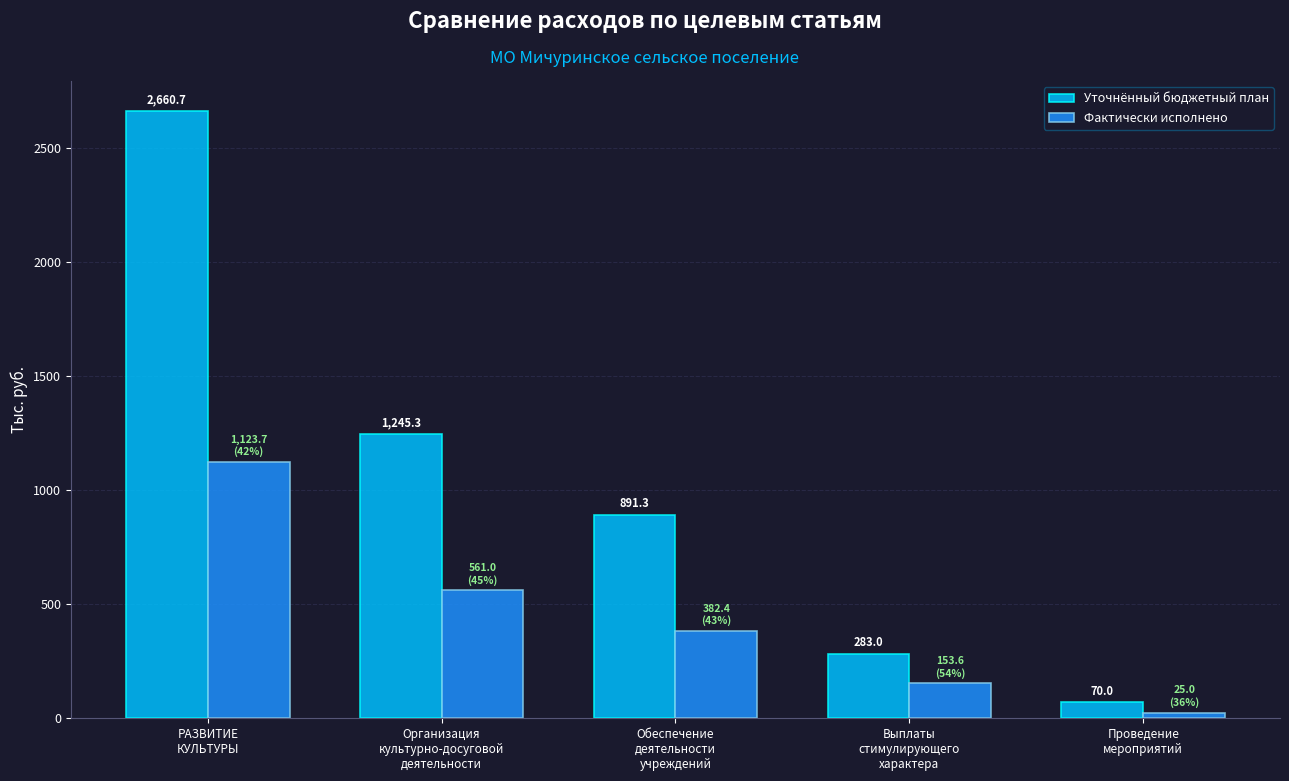

Which series has the largest range (max minus min)?

Уточнённый бюджетный план